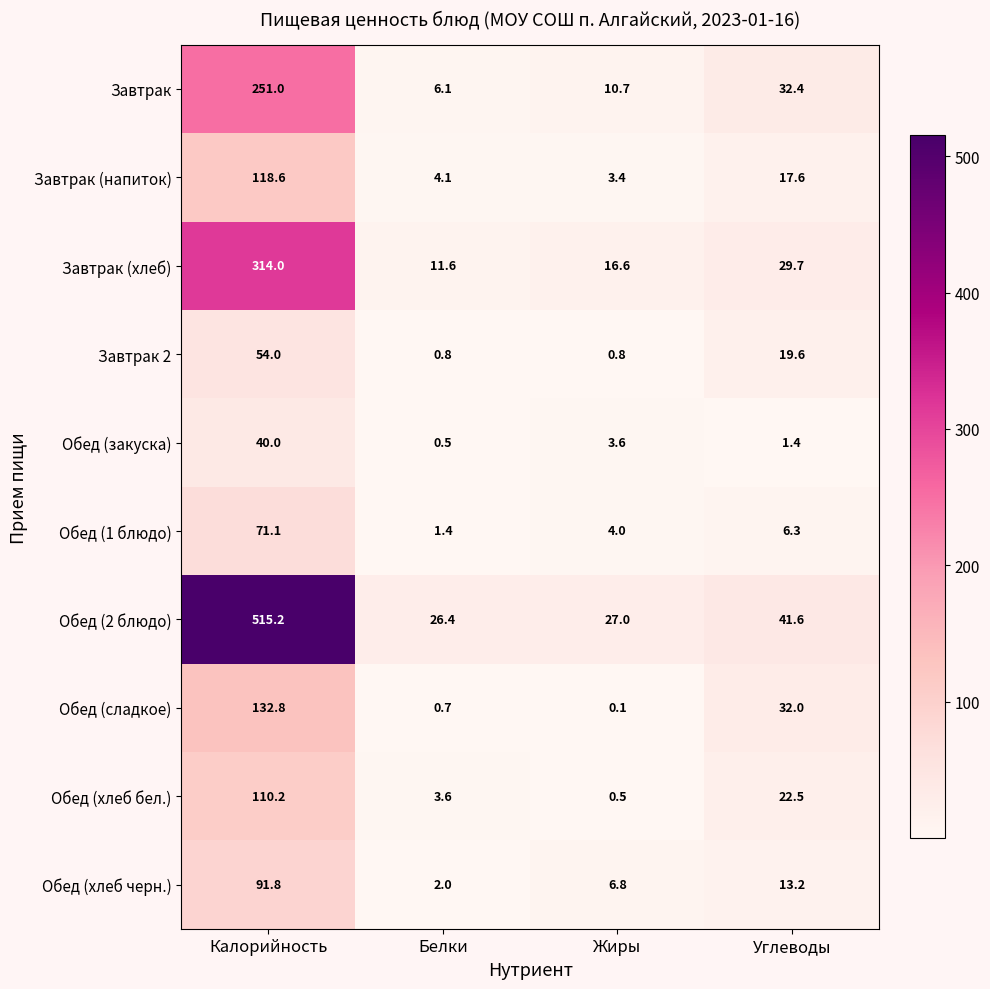

Which series has the largest total across all categories?

Обед (2 блюдо)